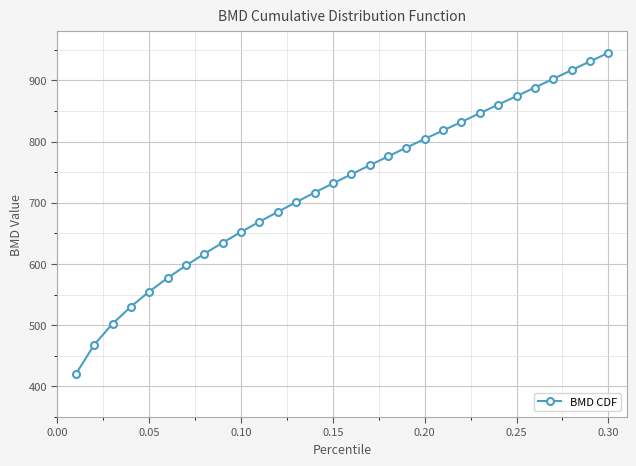

True or false: there are more than 2 points higher than both neighbors.

False